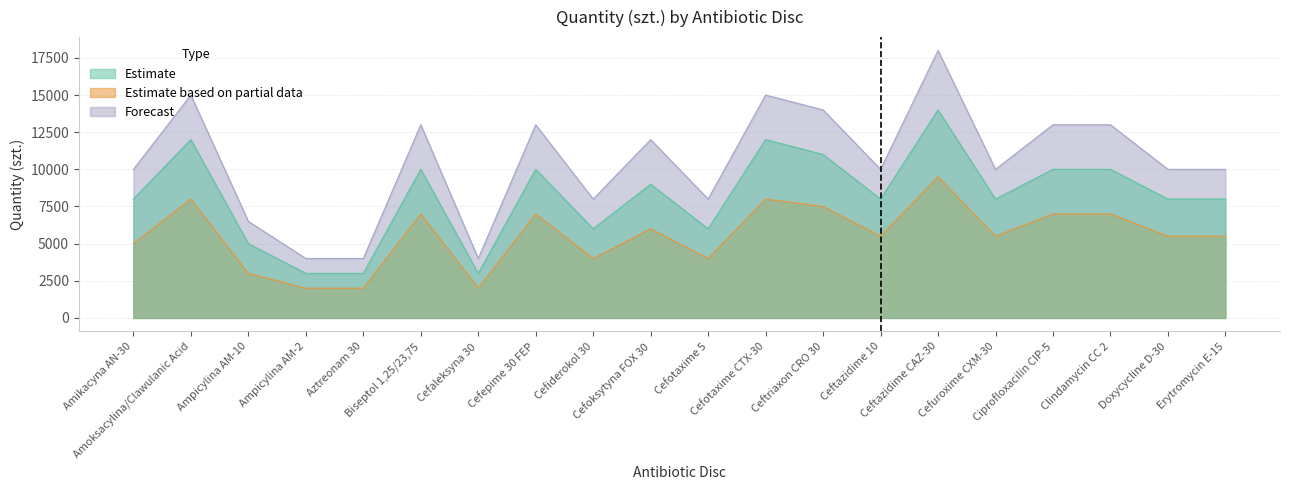

Where does the Estimate based on partial data series first go above 5500?

Amoksacylina/Clawulanic Acid